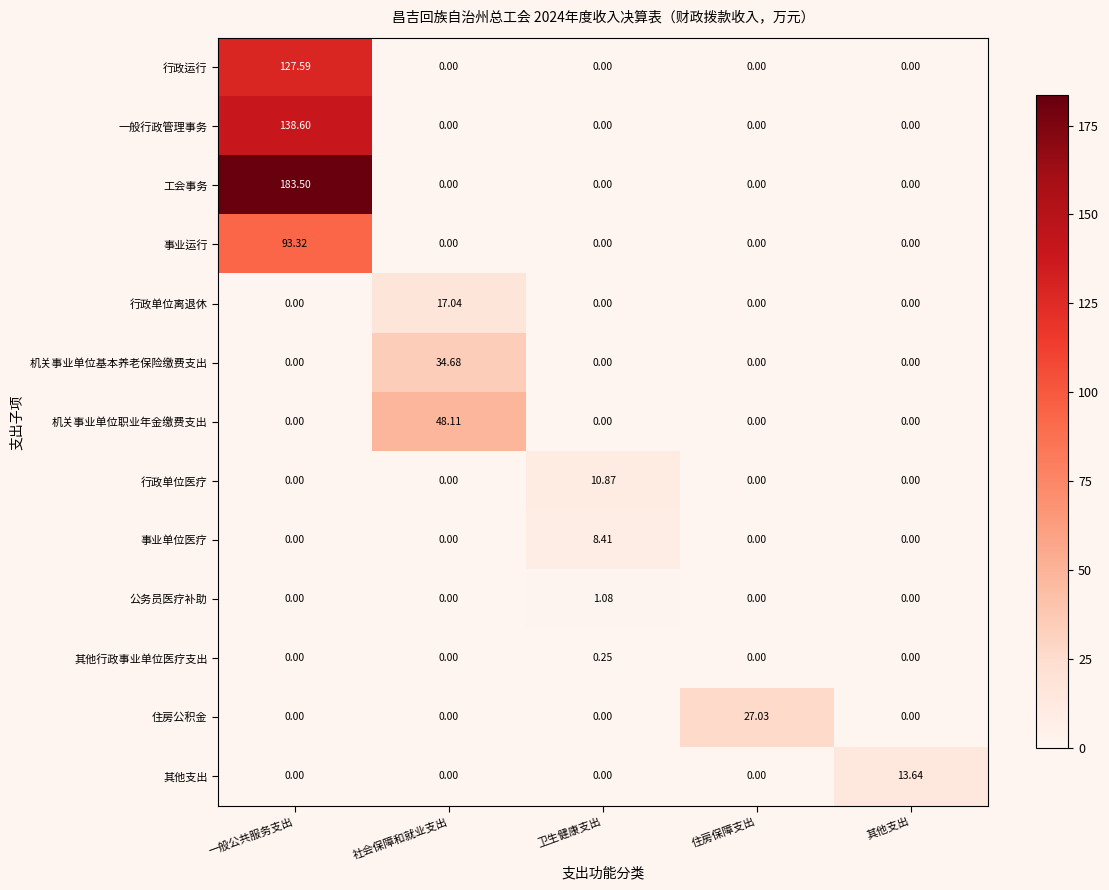

What is the difference between the highest and lowest values at 一般公共服务支出?

183.5